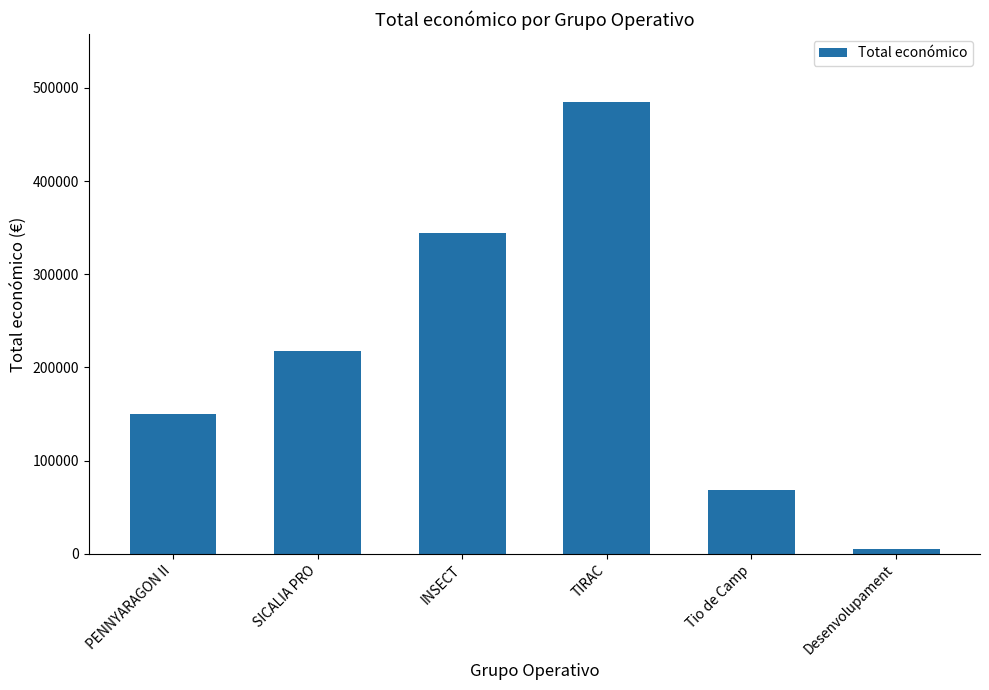

Which label corresponds to the smallest value in the chart?

Desenvolupament